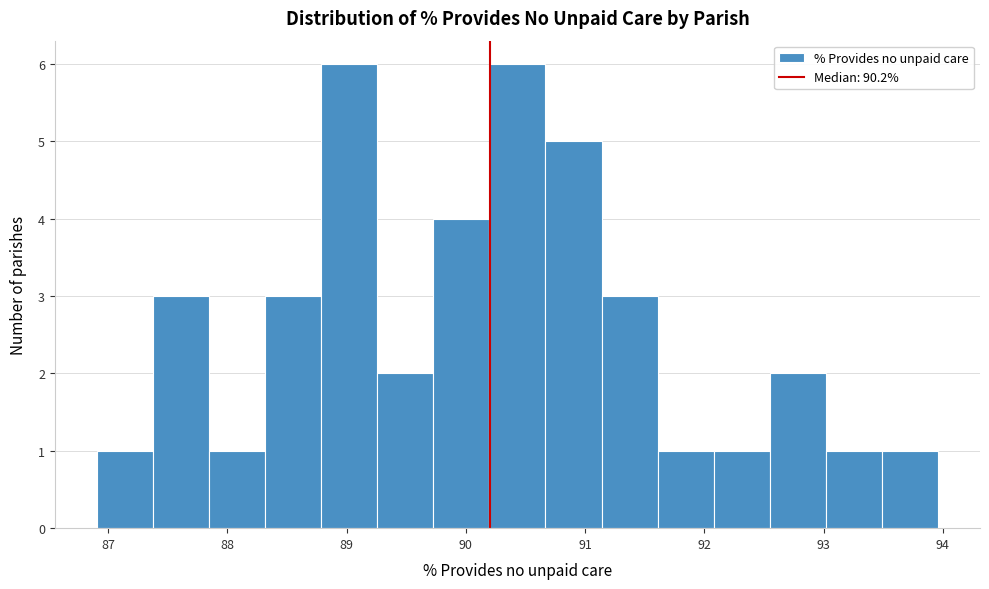

How tall is the bar that spans 93.0 to 93.5 on the x-axis? Neither the bar edges nor the heights are printed on the chart, so give them approximately, as read against the axes.

1